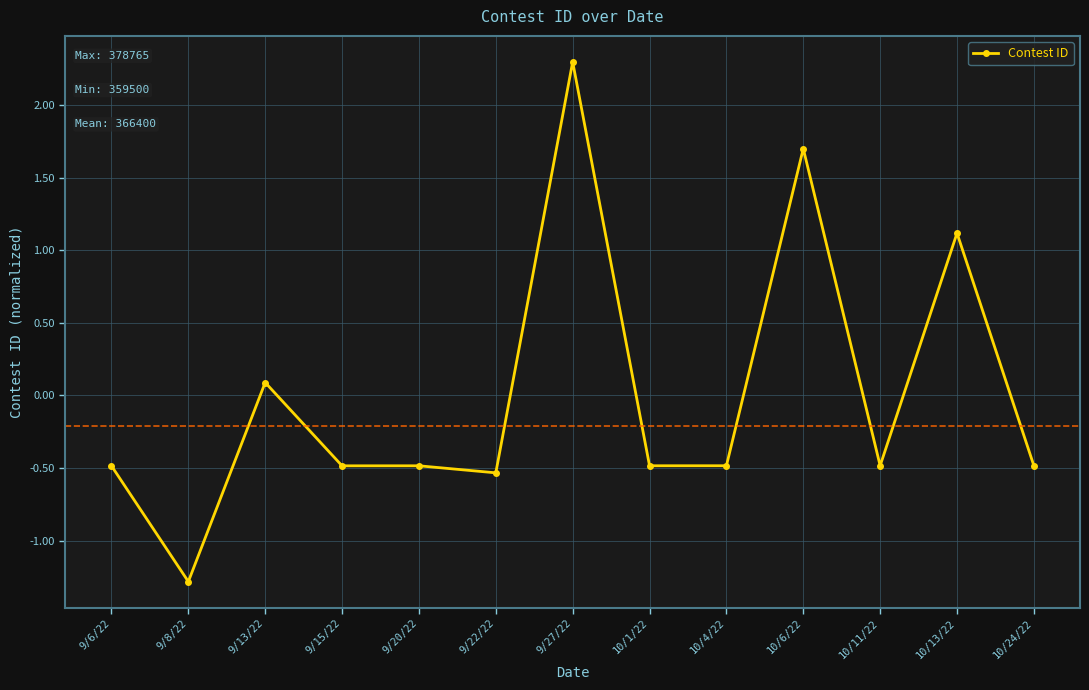

What is the change in value from 9/13/22 to 9/15/22?

-0.6